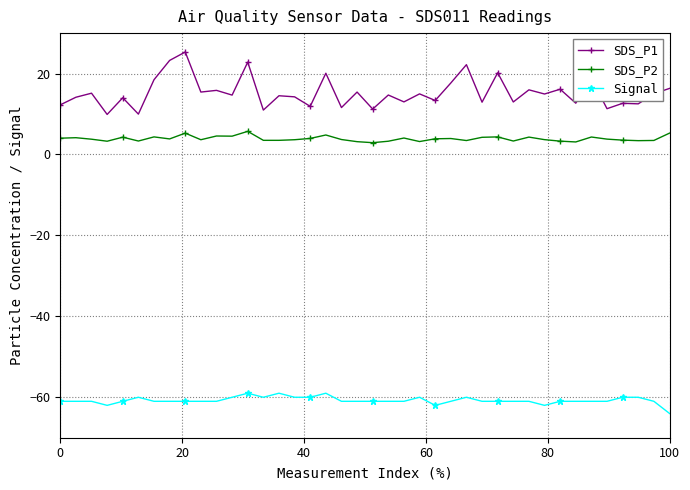

How many distinct data groups are displayed?

3